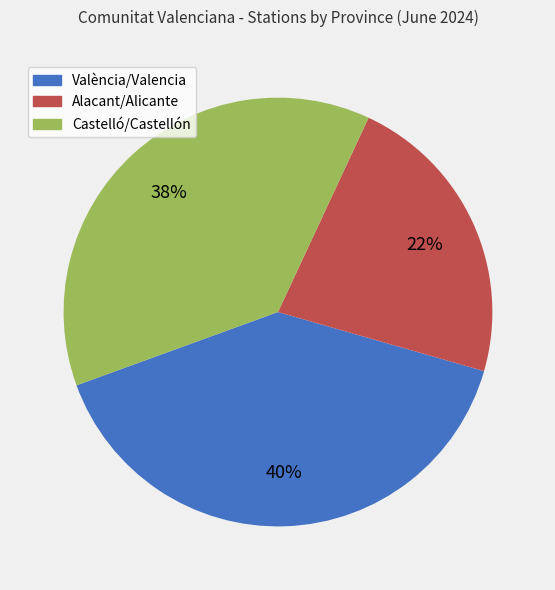

To the nearest percent, what is the combined percentage of Castelló/Castellón and Alacant/Alicante?

60%